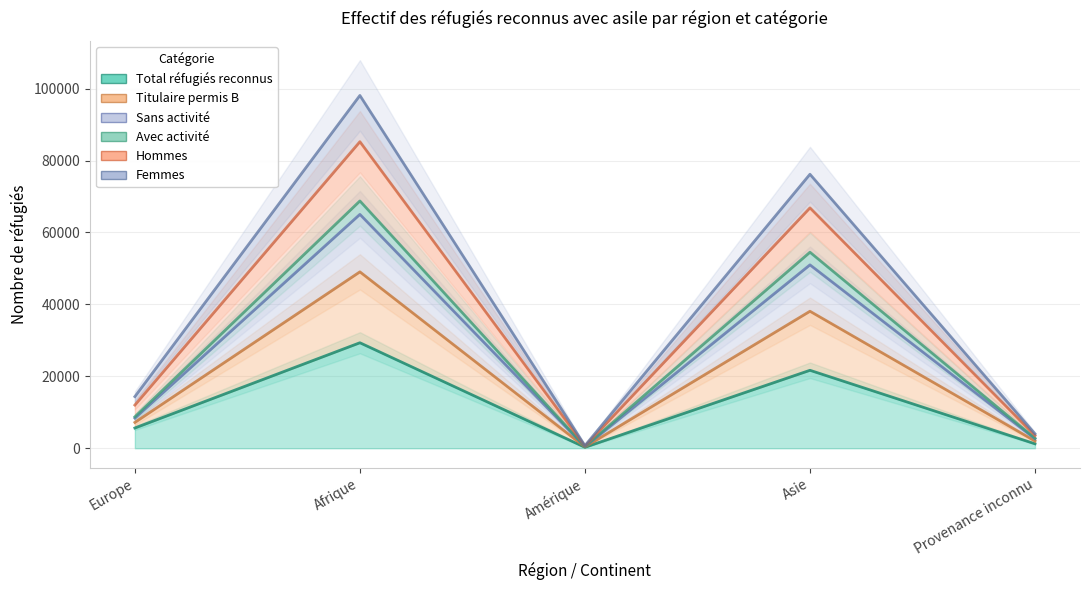

Is the value of Titulaire permis B at Asie greater than the value of Femmes at Amérique?

Yes